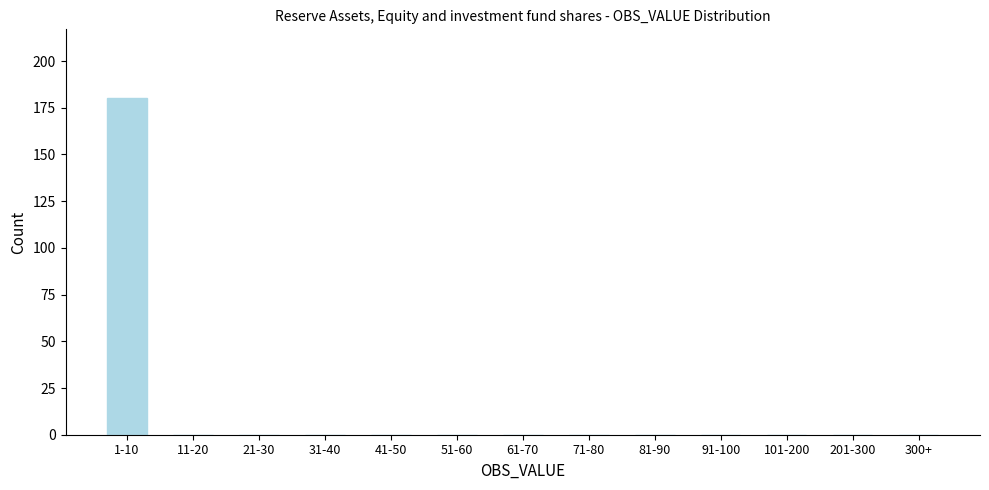

Reading left to right, list all the values displayed in this chart.

1-10=180	11-20=0	21-30=0	31-40=0	41-50=0	51-60=0	61-70=0	71-80=0	81-90=0	91-100=0	101-200=0	201-300=0	300+=0